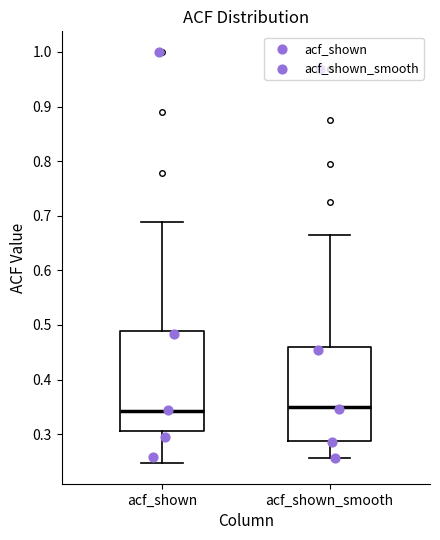

Reading left to right, read every box against the y-axis: the position of its median line, the range the box covers, and the ends of its whiskers. The values are not printed on the chart, so give them approximately, as read against the axis.

acf_shown: median 0.34, box 0.31 to 0.49, whiskers 0.25 to 0.69
acf_shown_smooth: median 0.35, box 0.29 to 0.46, whiskers 0.26 to 0.67